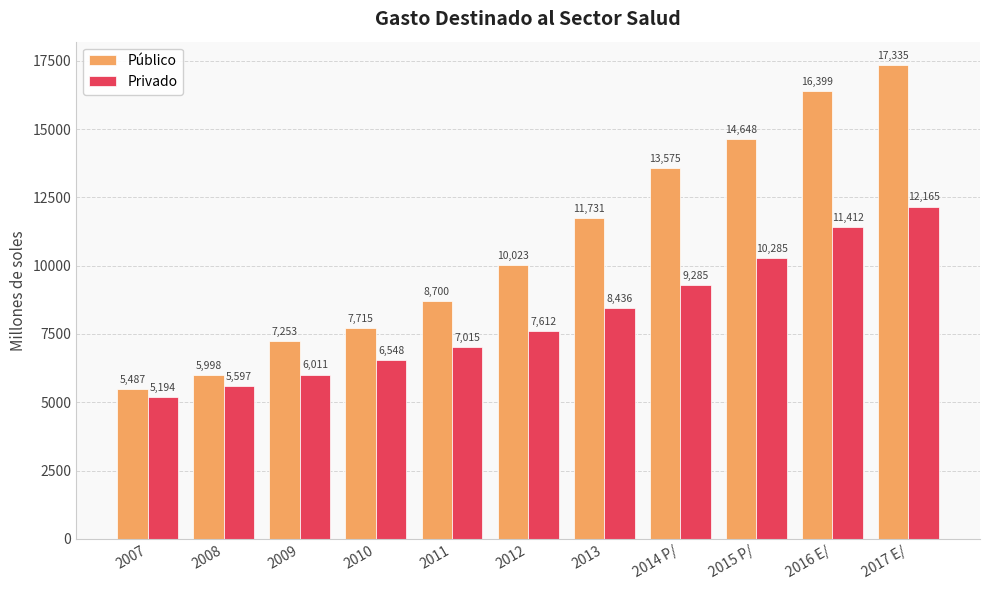

Reading right to left, list all the values displayed in this chart.

Público: 2017 E/=17335	2016 E/=16399	2015 P/=14648	2014 P/=13575	2013=11731	2012=10023	2011=8700	2010=7715	2009=7253	2008=5998	2007=5487
Privado: 2017 E/=12165	2016 E/=11412	2015 P/=10285	2014 P/=9285	2013=8436	2012=7612	2011=7015	2010=6548	2009=6011	2008=5597	2007=5194